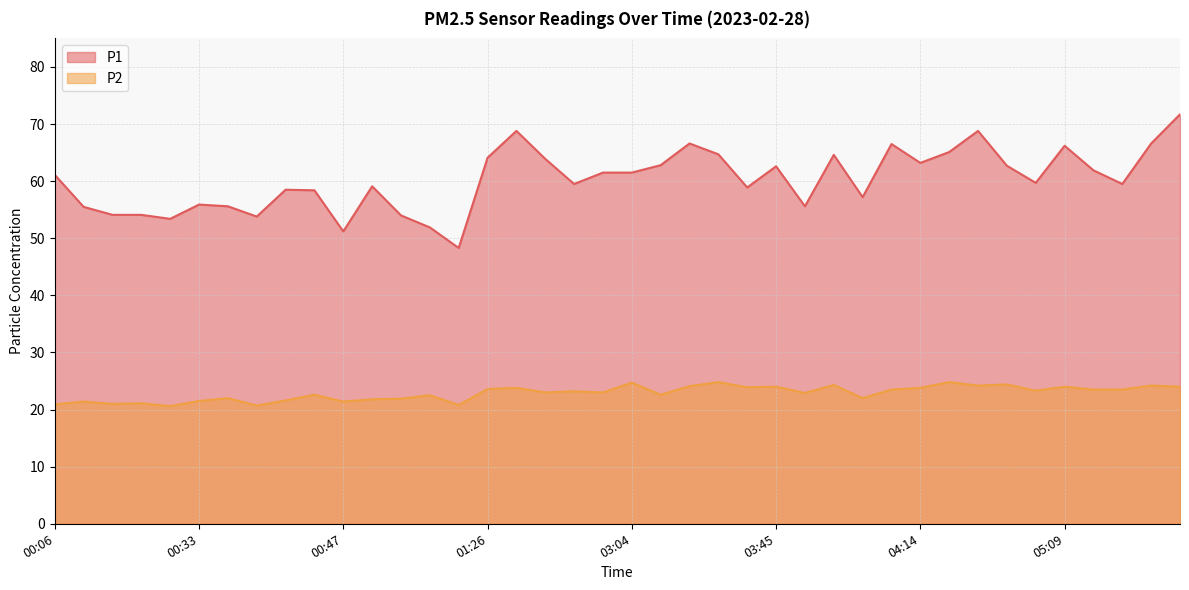

Is the value of P2 at 04:14 greater than the value of P1 at 03:04?

No